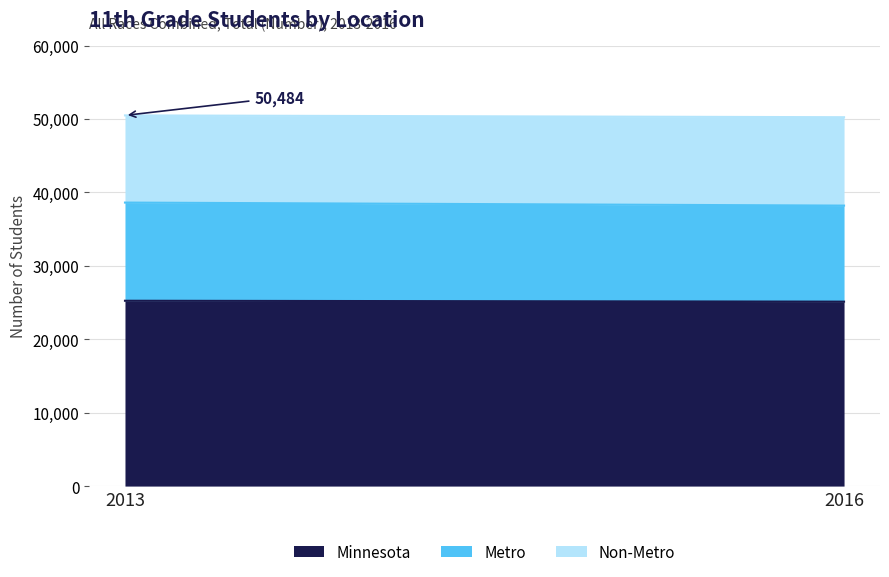

What is the sum of the Minnesota values at 2016 and 2013?

50361